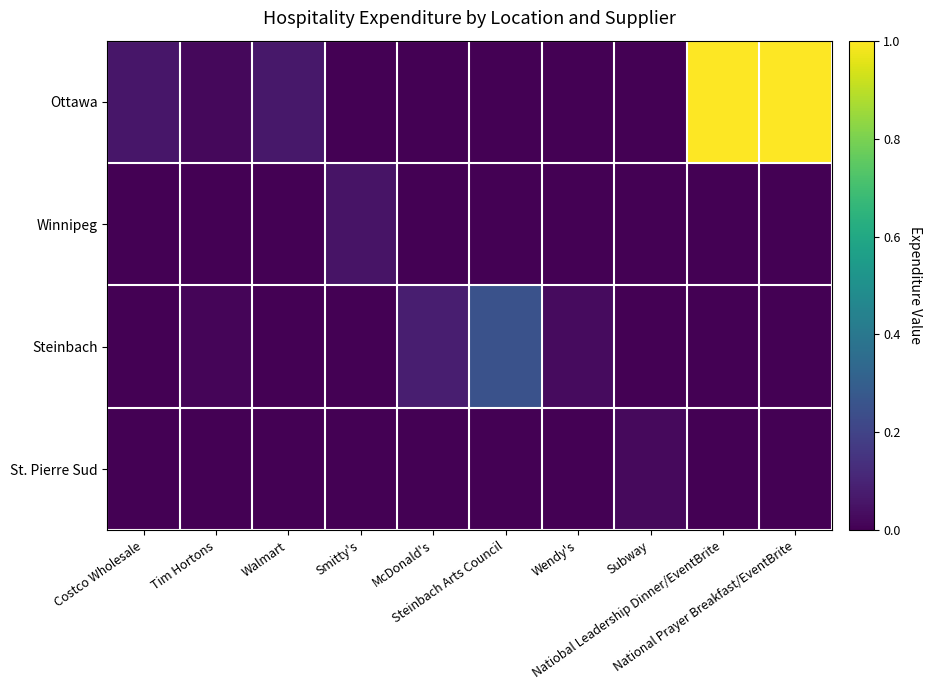

Reading left to right, transcribe all the data shown in this chart.

Ottawa: Costco Wholesale=0.1	Tim Hortons=0.0	Walmart=0.1	Smitty's=0.0	McDonald's=0.0	Steinbach Arts Council=0.0	Wendy's=0.0	Subway=0.0	Natiobal Leadership Dinner/EventBrite=1.0	National Prayer Breakfast/EventBrite=1.0
Winnipeg: Costco Wholesale=0.0	Tim Hortons=0.0	Walmart=0.0	Smitty's=0.1	McDonald's=0.0	Steinbach Arts Council=0.0	Wendy's=0.0	Subway=0.0	Natiobal Leadership Dinner/EventBrite=0.0	National Prayer Breakfast/EventBrite=0.0
Steinbach: Costco Wholesale=0.0	Tim Hortons=0.0	Walmart=0.0	Smitty's=0.0	McDonald's=0.1	Steinbach Arts Council=0.2	Wendy's=0.0	Subway=0.0	Natiobal Leadership Dinner/EventBrite=0.0	National Prayer Breakfast/EventBrite=0.0
St. Pierre Sud: Costco Wholesale=0.0	Tim Hortons=0.0	Walmart=0.0	Smitty's=0.0	McDonald's=0.0	Steinbach Arts Council=0.0	Wendy's=0.0	Subway=0.0	Natiobal Leadership Dinner/EventBrite=0.0	National Prayer Breakfast/EventBrite=0.0